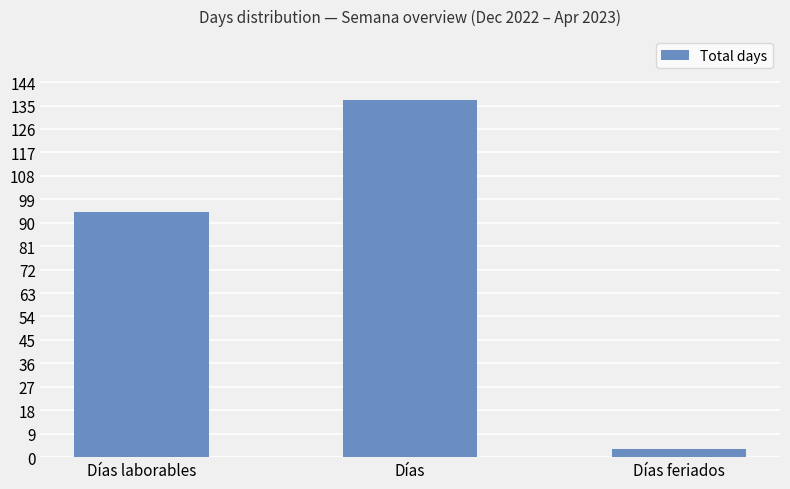

True or false: the data shows 3 at Días feriados.

True